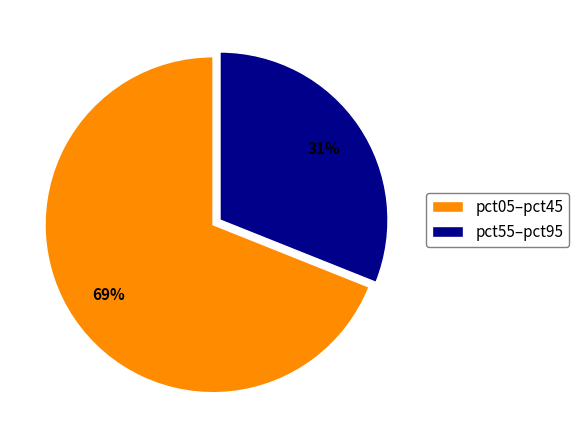

What percentage is the pct55–pct95 slice, to the nearest percent?

31%